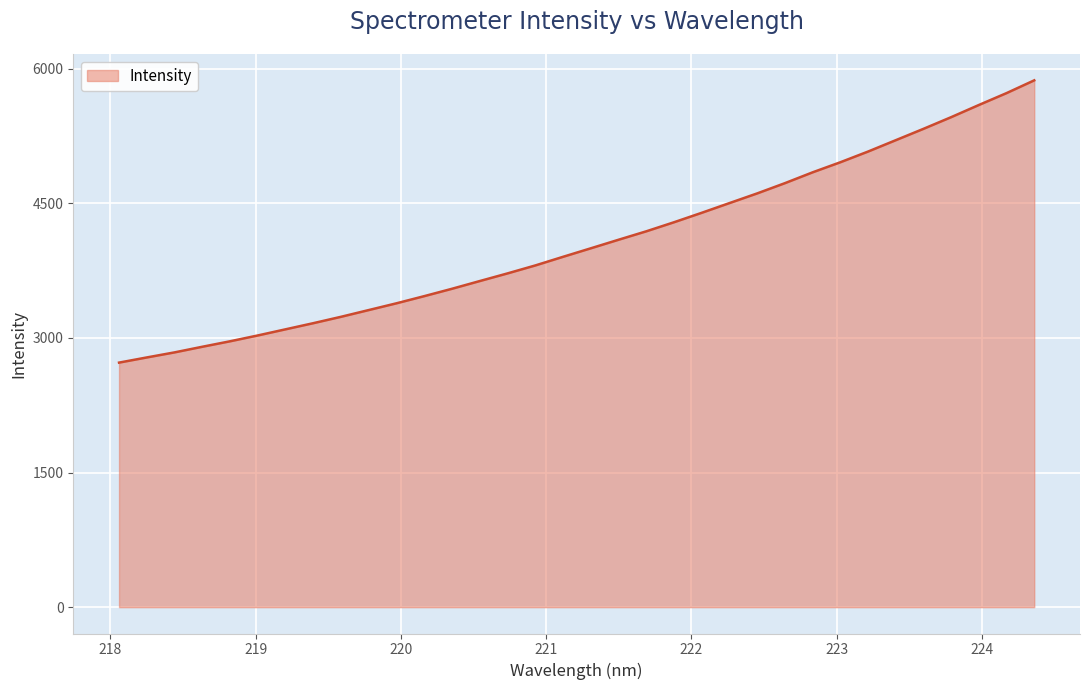

What is the difference between the maximum and minimum values?

3144.2